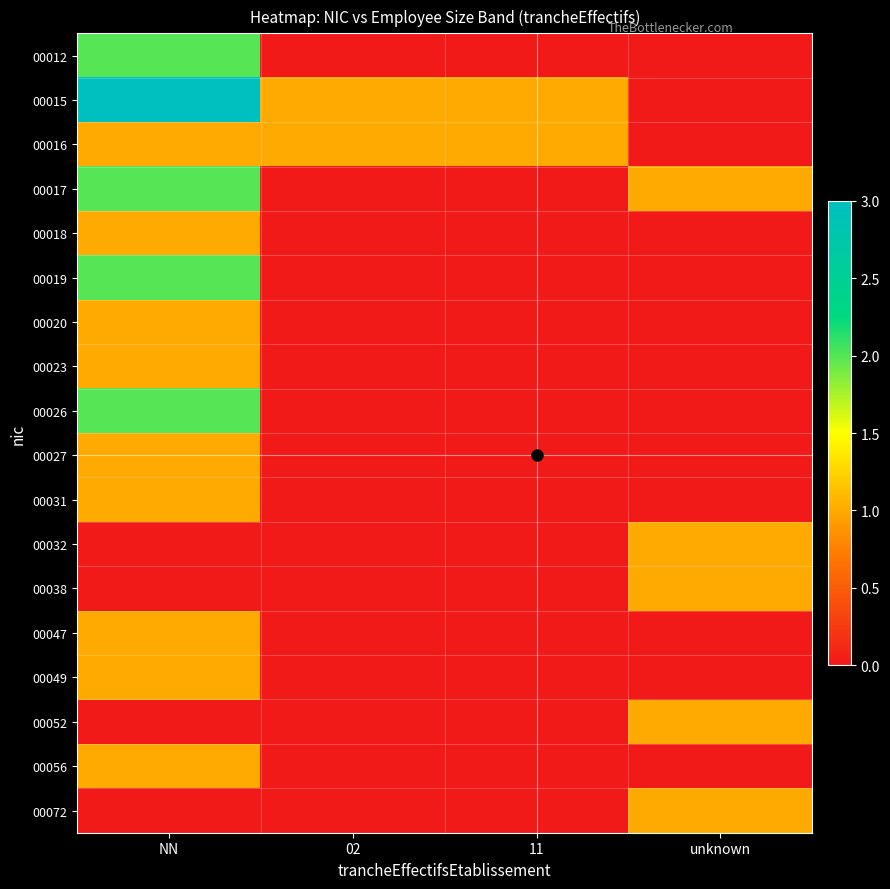

Reading left to right, extract all data points from this chart.

00012: NN=2	02=0	11=0	unknown=0
00015: NN=3	02=1	11=1	unknown=0
00016: NN=1	02=1	11=1	unknown=0
00017: NN=2	02=0	11=0	unknown=1
00018: NN=1	02=0	11=0	unknown=0
00019: NN=2	02=0	11=0	unknown=0
00020: NN=1	02=0	11=0	unknown=0
00023: NN=1	02=0	11=0	unknown=0
00026: NN=2	02=0	11=0	unknown=0
00027: NN=1	02=0	11=0	unknown=0
00031: NN=1	02=0	11=0	unknown=0
00032: NN=0	02=0	11=0	unknown=1
00038: NN=0	02=0	11=0	unknown=1
00047: NN=1	02=0	11=0	unknown=0
00049: NN=1	02=0	11=0	unknown=0
00052: NN=0	02=0	11=0	unknown=1
00056: NN=1	02=0	11=0	unknown=0
00072: NN=0	02=0	11=0	unknown=1